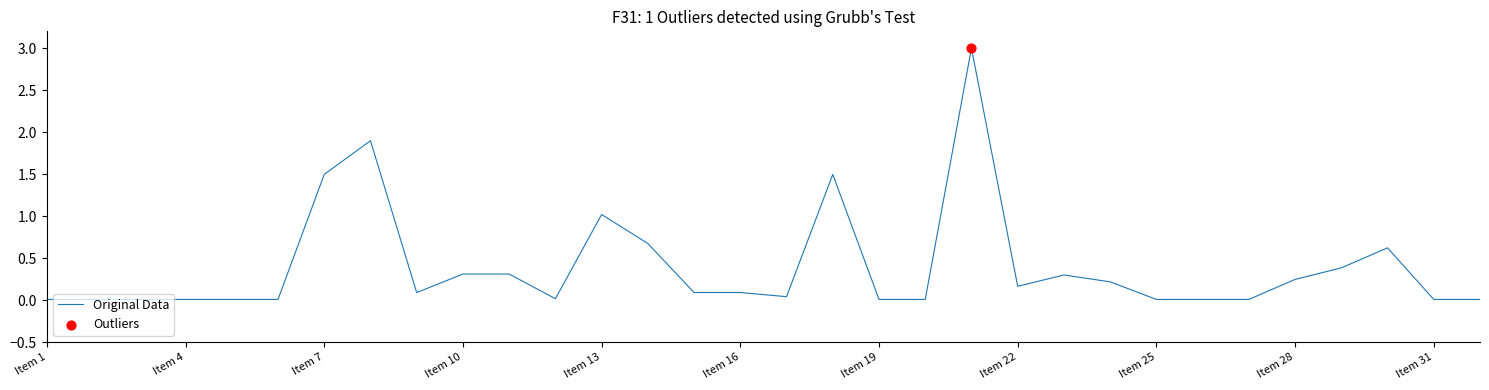

What is the greatest value displayed?

3.0